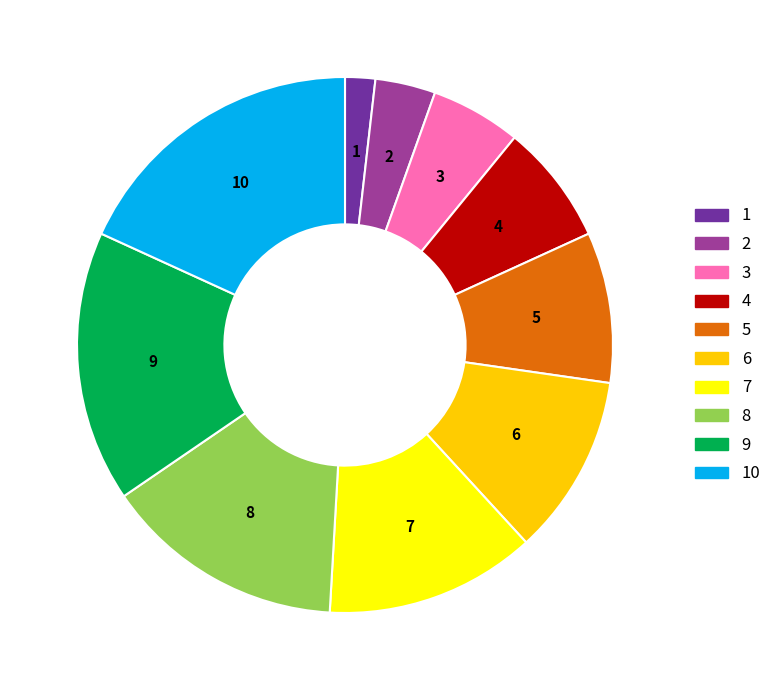

Is there a majority slice in this chart?

No